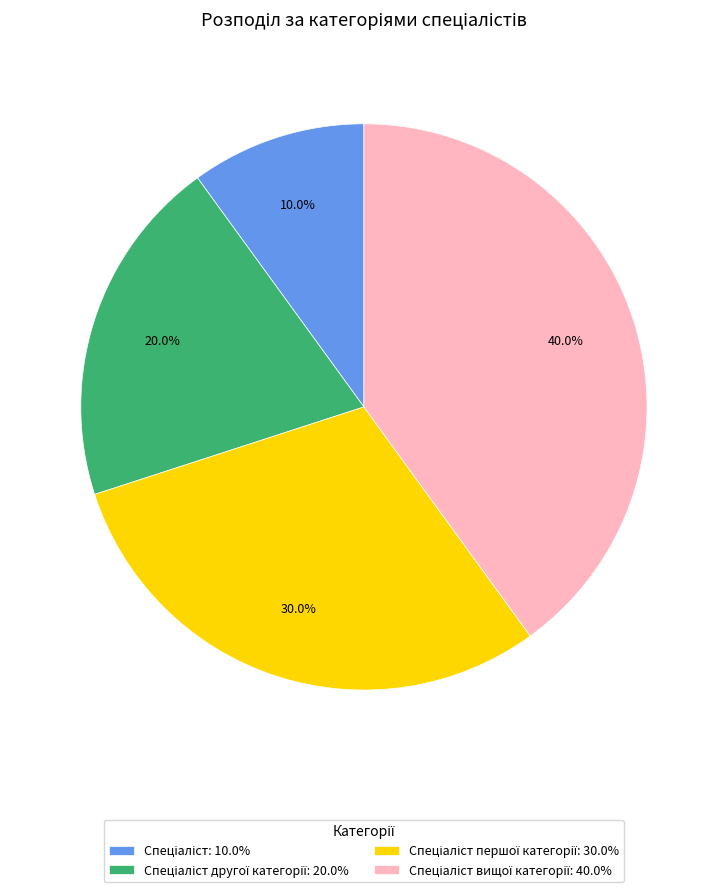

To the nearest percent, what is the difference between the largest and smallest slice percentages?

30%